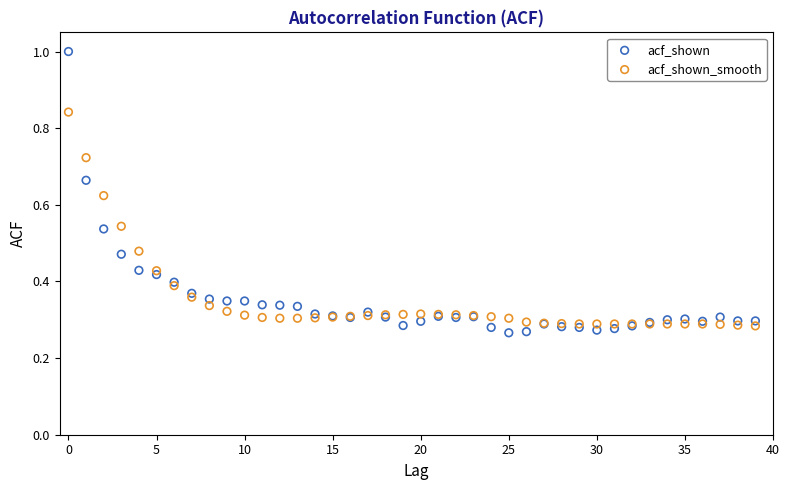

Which series reaches the maximum Y coordinate?

acf_shown